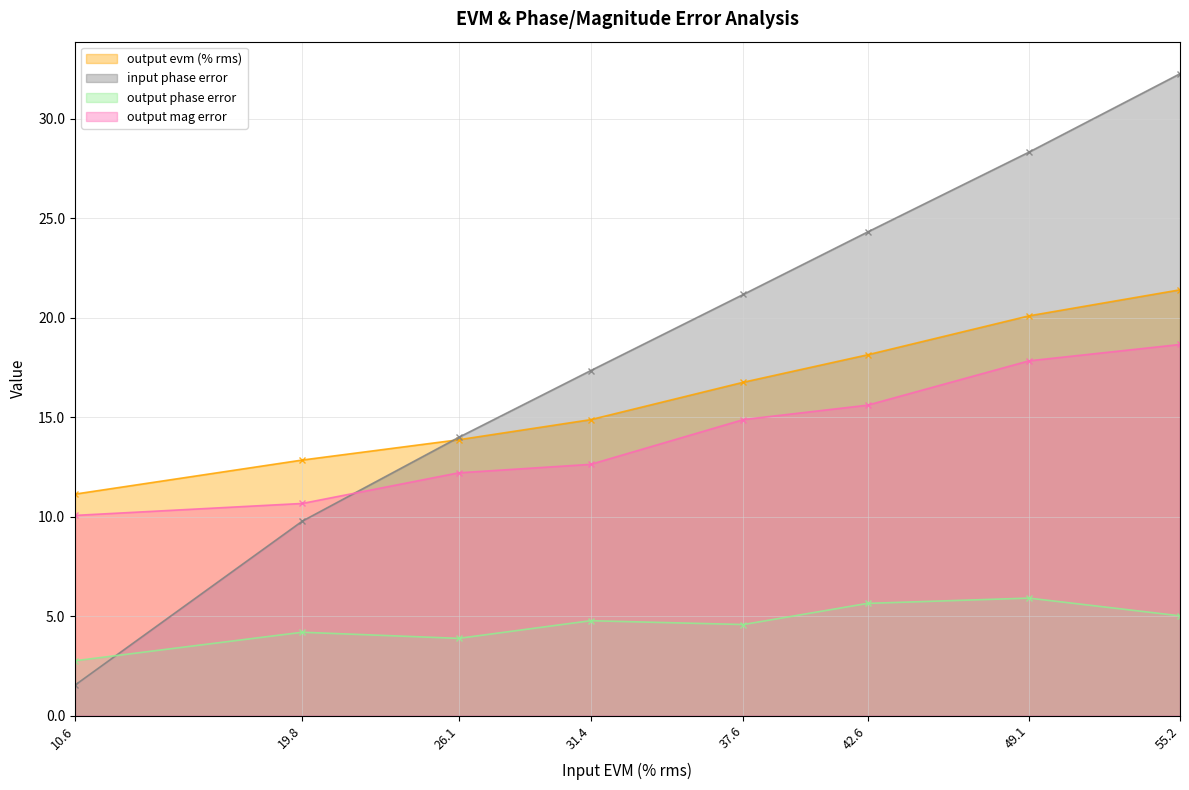

What value does the input phase error series have at 42.6?

24.3